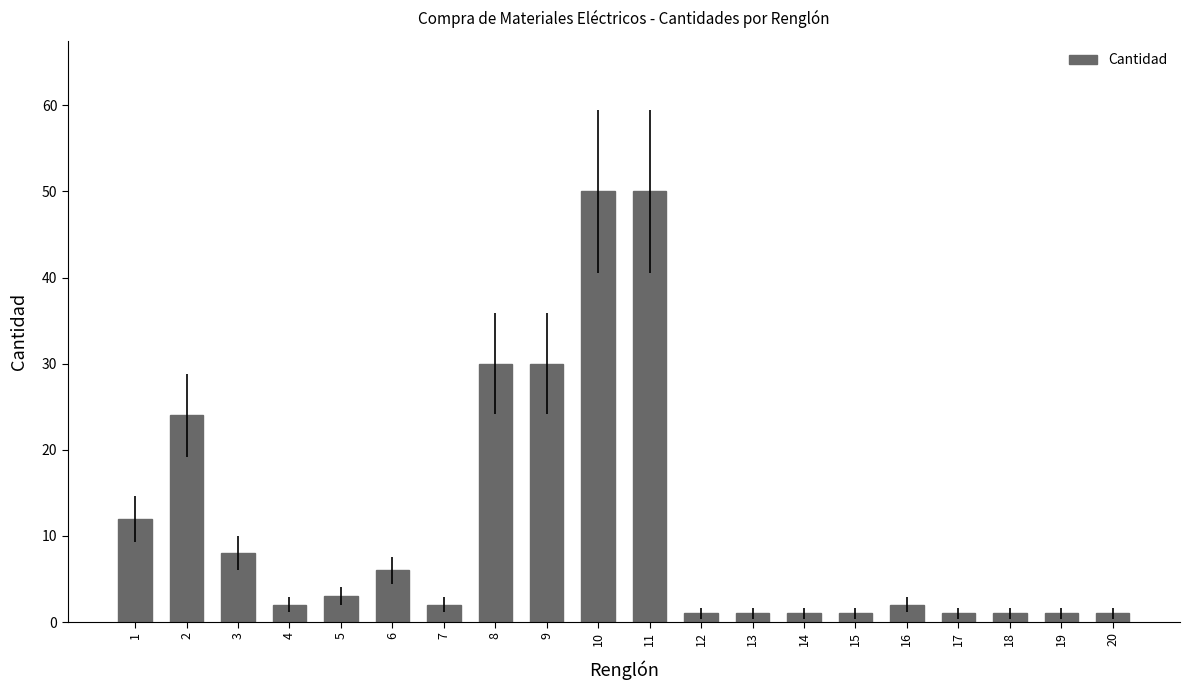

Is it true that the value at 11 is 50?

True